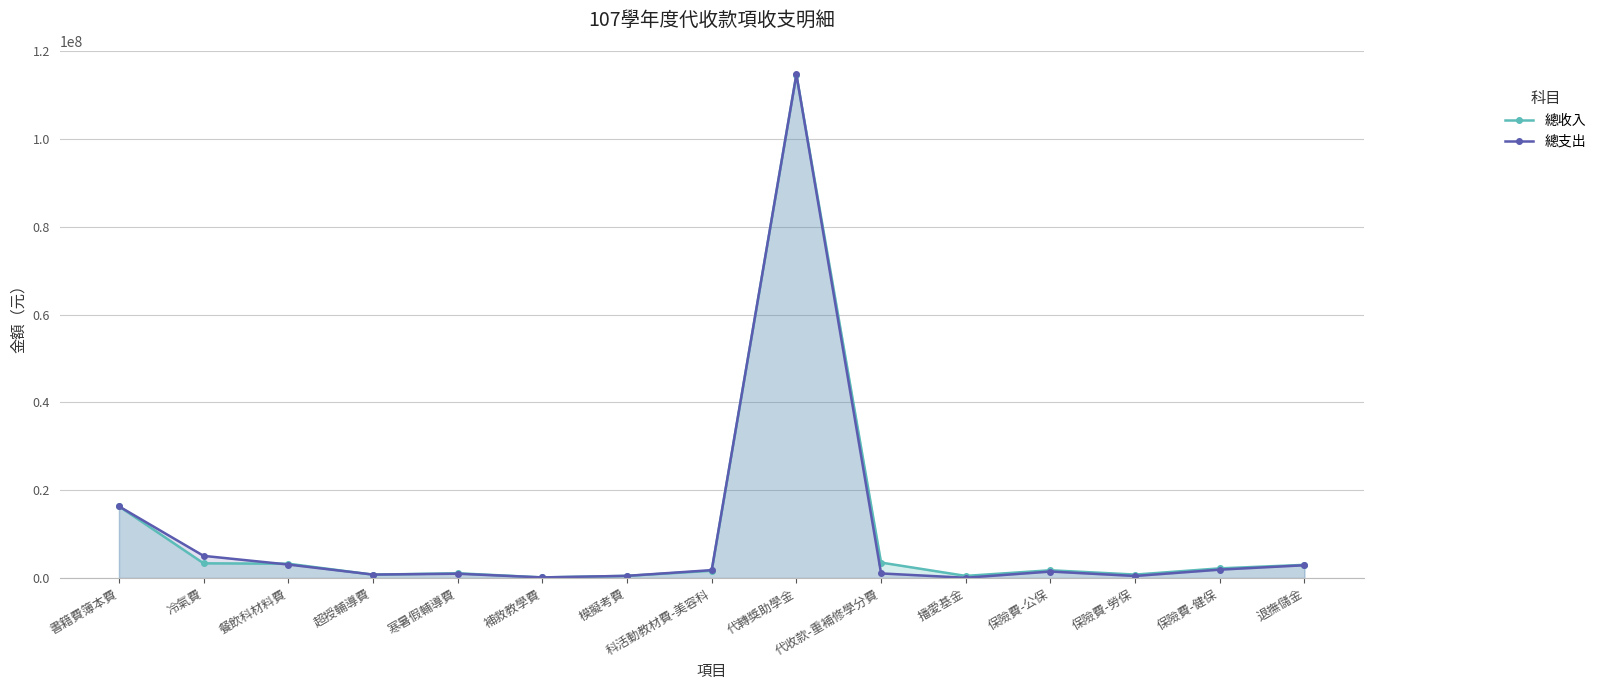

How many data points does each series have?

15